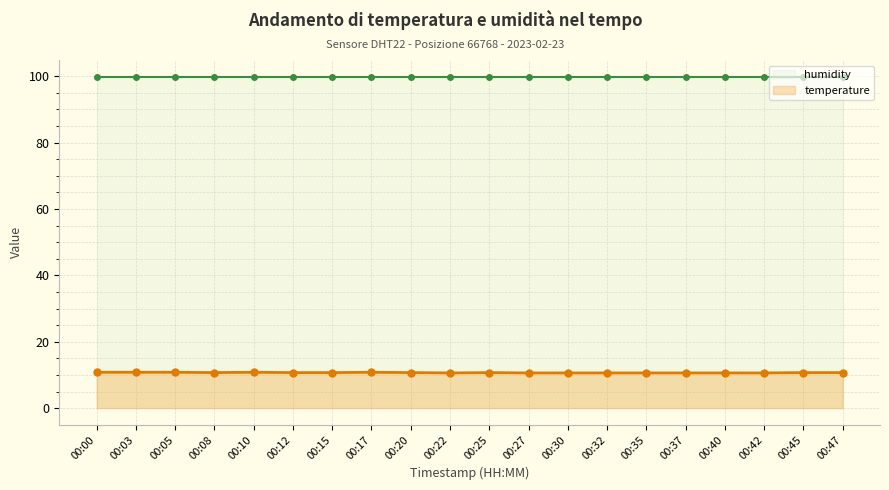

Reading left to right, transcribe all the data shown in this chart.

humidity: 99.9	99.9	99.9	99.9	99.9	99.9	99.9	99.9	99.9	99.9	99.9	99.9	99.9	99.9	99.9	99.9	99.9	99.9	99.9	99.9
temperature: 10.8	10.8	10.8	10.7	10.8	10.7	10.7	10.8	10.7	10.6	10.7	10.6	10.6	10.6	10.6	10.6	10.6	10.6	10.7	10.7